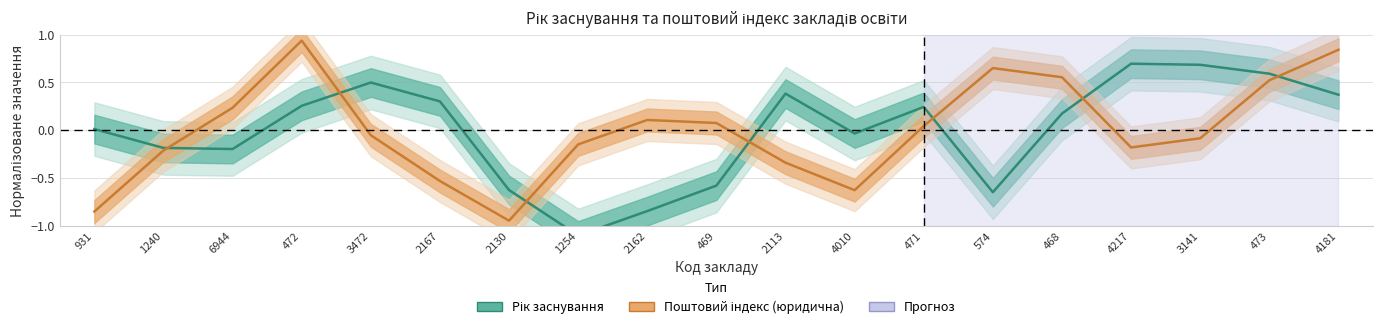

What are all the series names shown in the legend?

Рік заснування, Поштовий індекс (юридична)